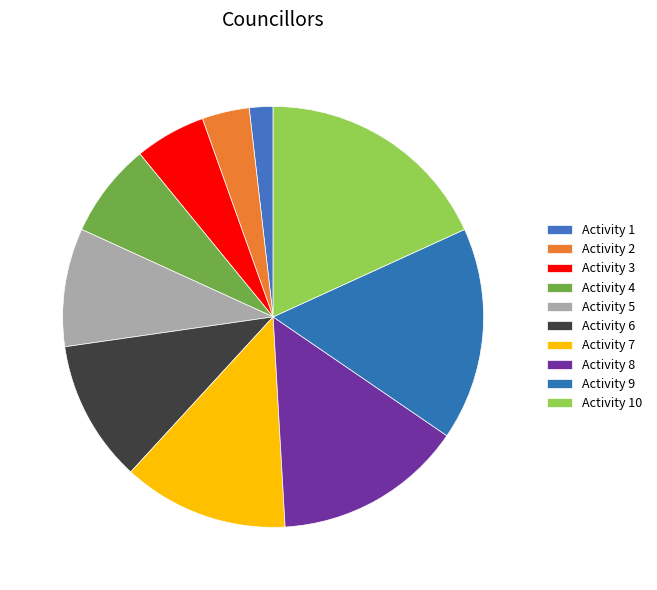

How many segments does this pie chart have?

10